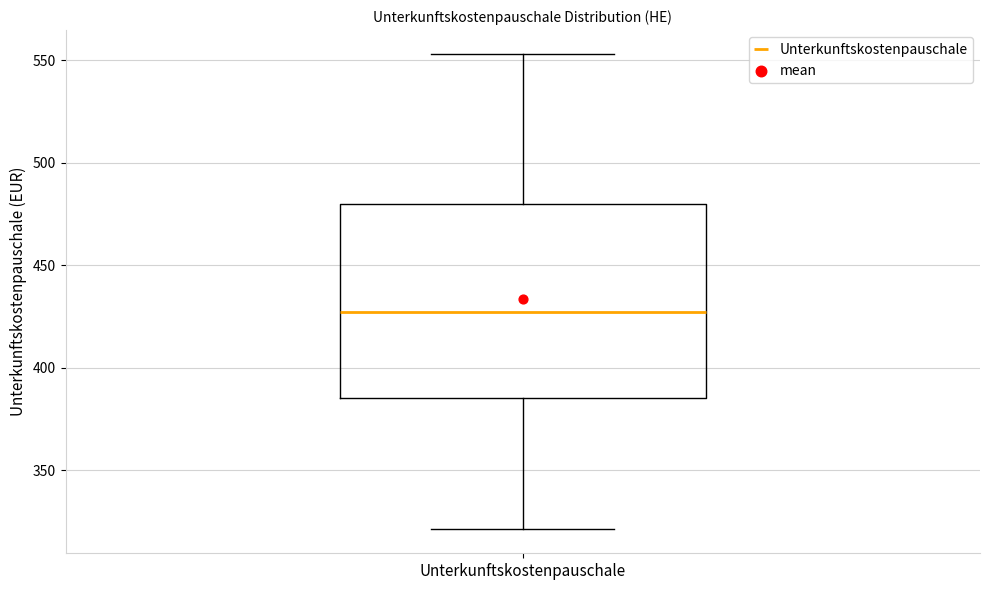

Read this box plot against the y-axis: the position of the median line, the range covered by the box, and the ends of both whiskers. The values are not printed on the chart, so give them approximately, as read against the axis.

median 425, box 385 to 480, whiskers 320 to 555